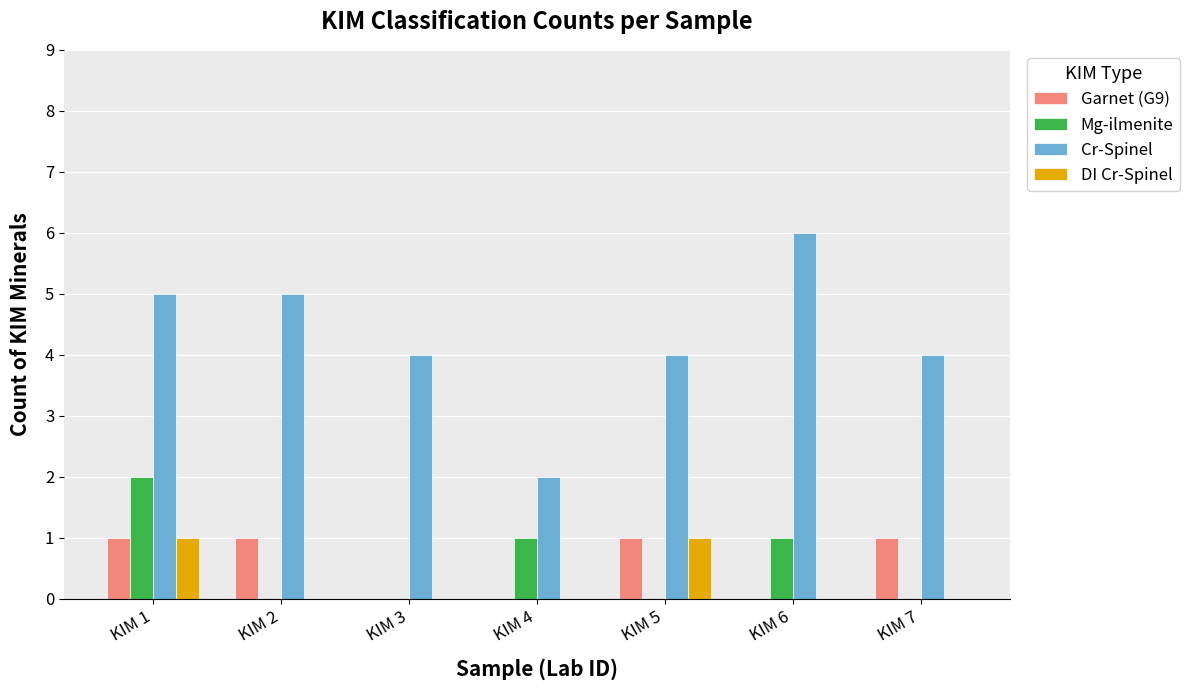

Count the number of categories in the chart.

7